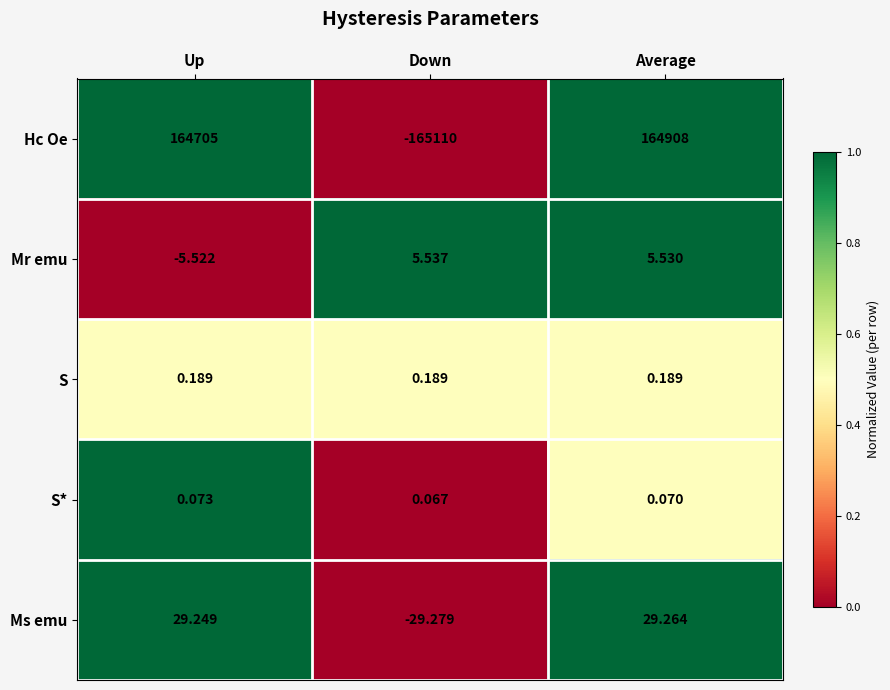

Which series has the largest range (max minus min)?

Hc Oe